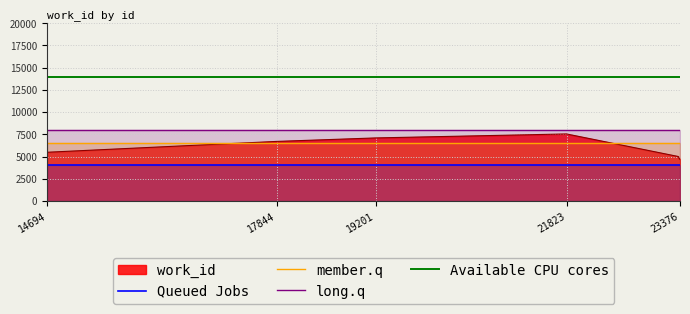

Count the number of categories in the chart.

10